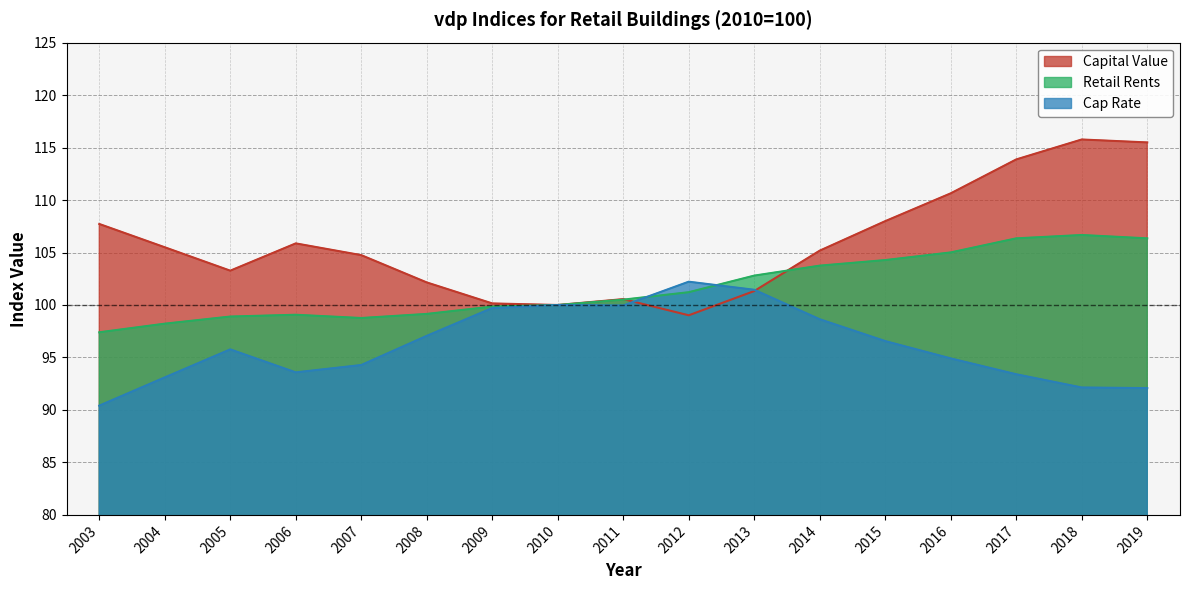

What is the difference between the second highest and second lowest values in the Retail Rents series?

8.1